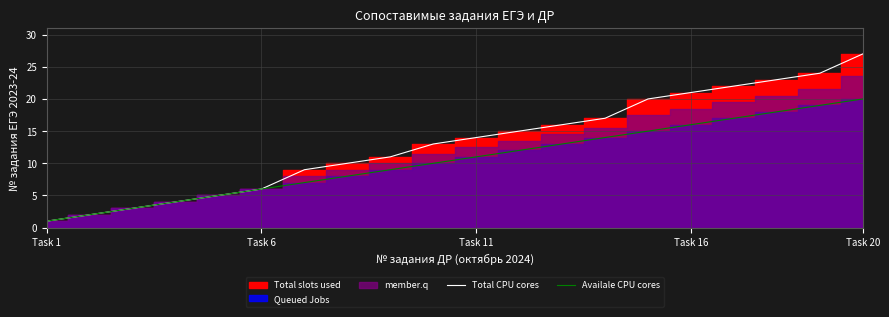

Is it true that Total CPU cores equals 41 at Task 20?

False